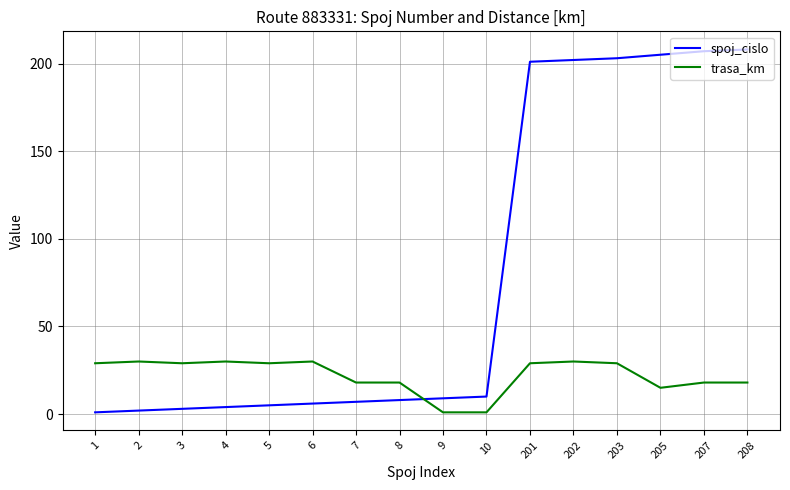

Which series has the largest total across all categories?

spoj_cislo